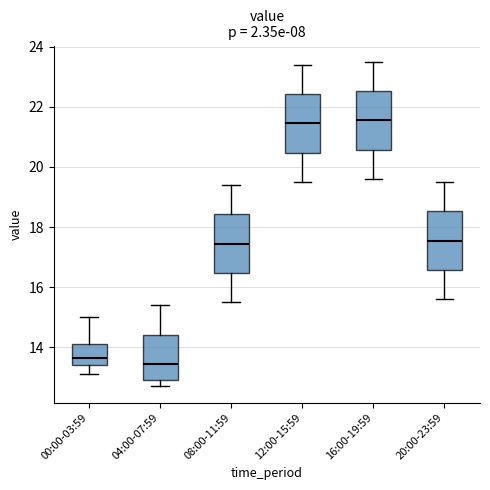

Reading left to right, transcribe this box plot: for each box, give where its median line is, the range the box spans, and where its two whiskers end, as read against the y-axis. The values are not printed on the chart, so give them approximately, as read against the axis.

00:00-03:59: median 13.6, box 13.4 to 14.2, whiskers 13.2 to 15.0
04:00-07:59: median 13.4, box 13.0 to 14.4, whiskers 12.8 to 15.4
08:00-11:59: median 17.4, box 16.4 to 18.4, whiskers 15.6 to 19.4
12:00-15:59: median 21.4, box 20.4 to 22.4, whiskers 19.6 to 23.4
16:00-19:59: median 21.6, box 20.6 to 22.6, whiskers 19.6 to 23.6
20:00-23:59: median 17.6, box 16.6 to 18.6, whiskers 15.6 to 19.6